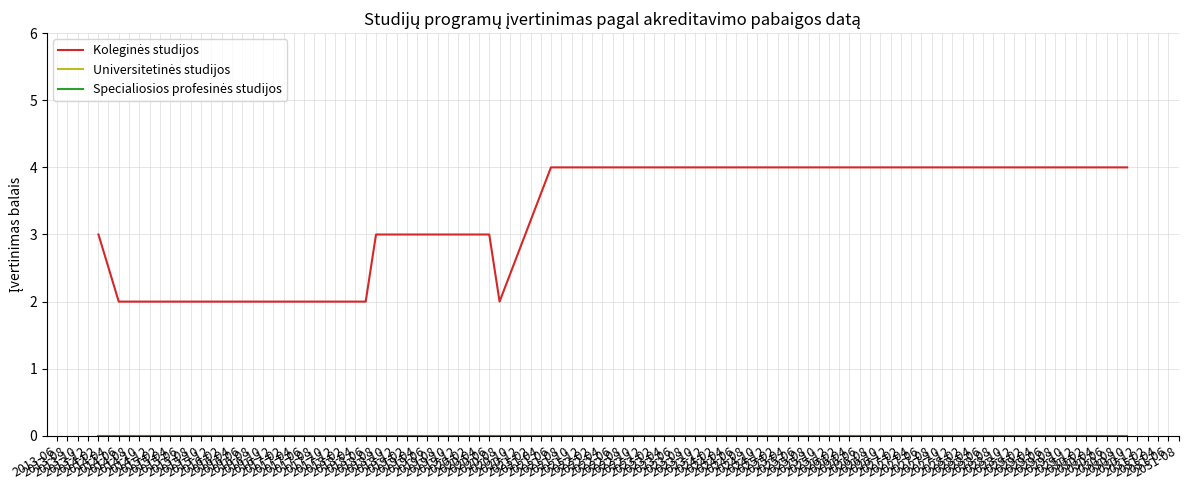

How many lines are shown in the chart?

3